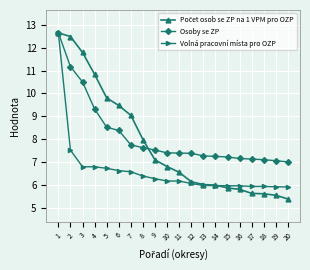

What is the value of the Osoby se ZP point at the 19th from the left?

7.1